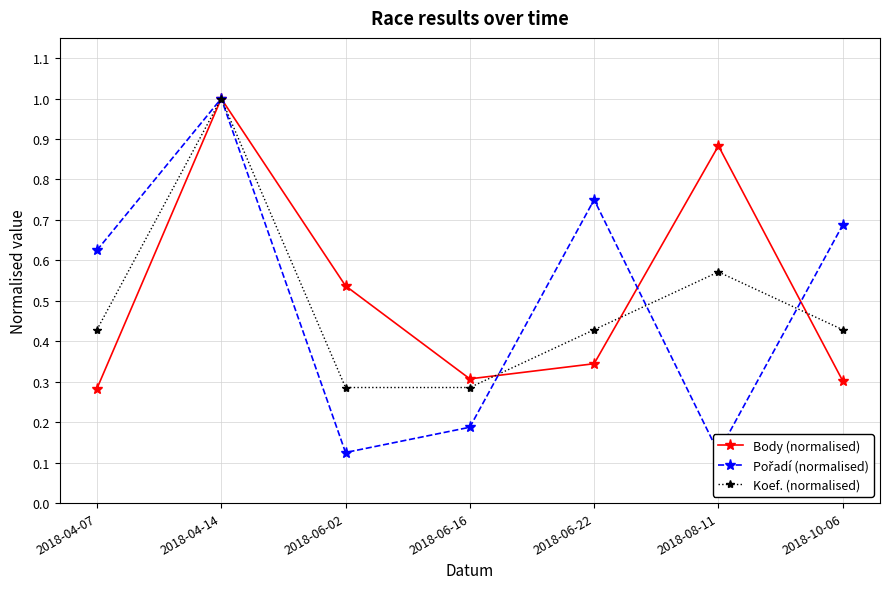

What are all the series names shown in the legend?

Body (normalised), Pořadí (normalised), Koef. (normalised)